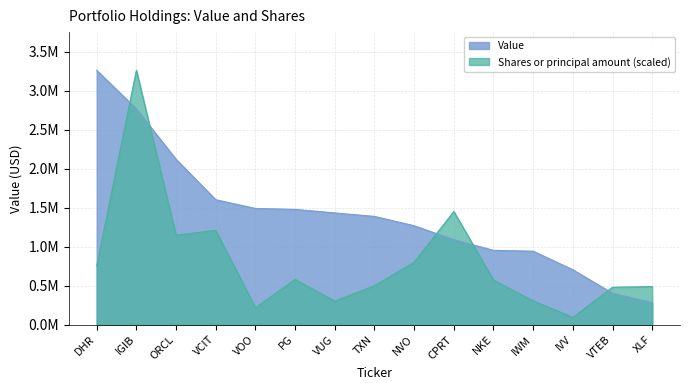

What is the label of the 5th point from the right?

NKE